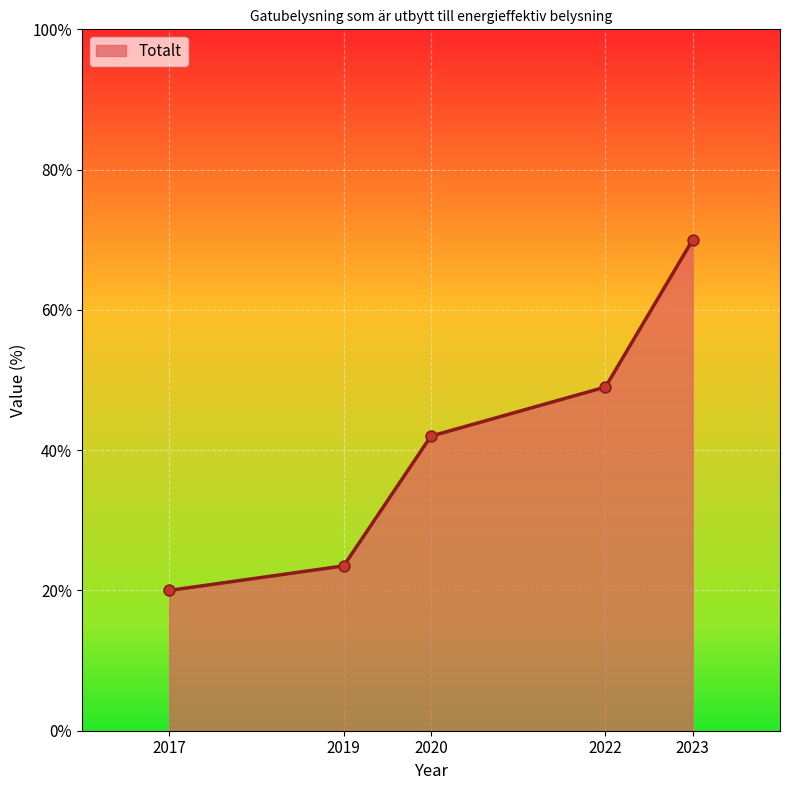

What is the ratio of the value at 2022 to the value at 2019?

2.1